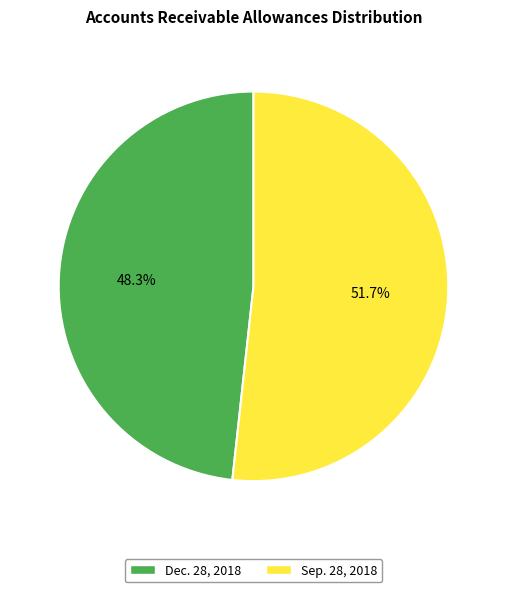

Which category has the biggest portion of the pie?

Sep. 28, 2018